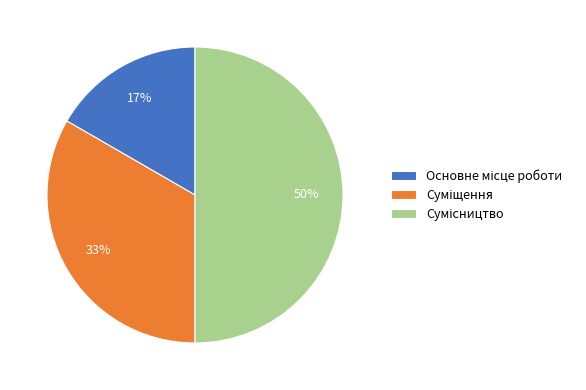

To the nearest percent, what is the average slice percentage?

33%